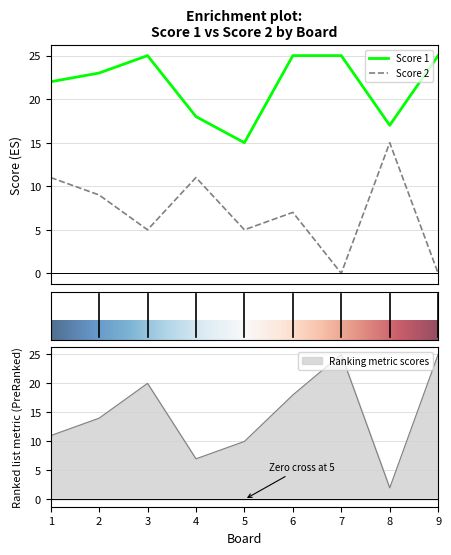

True or false: Score 1 and Score 2 cross at least once.

False